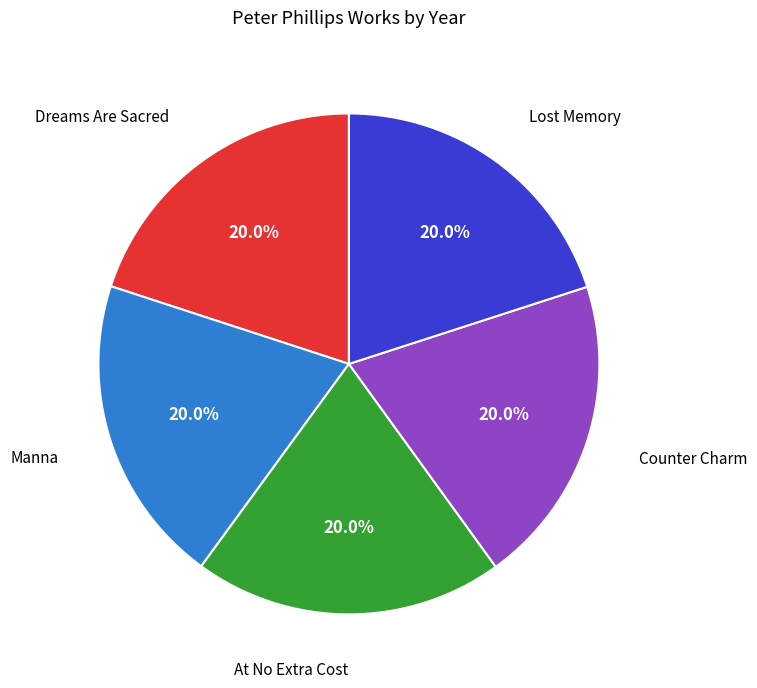

Is there any slice that represents more than half of the pie?

No